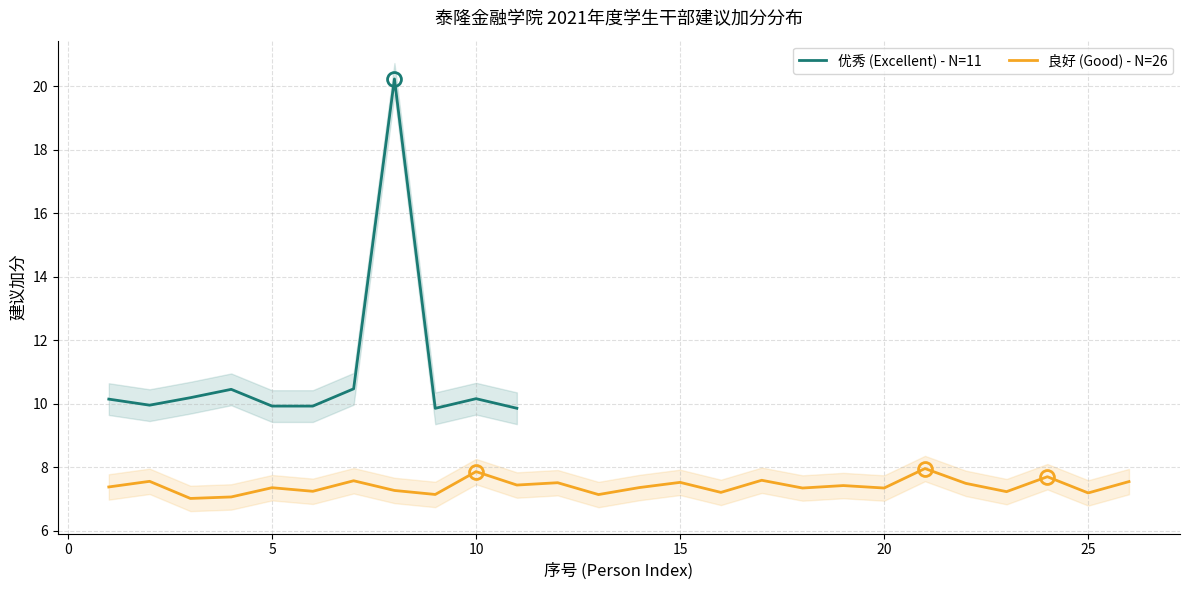

Read the value at 0.

10.0